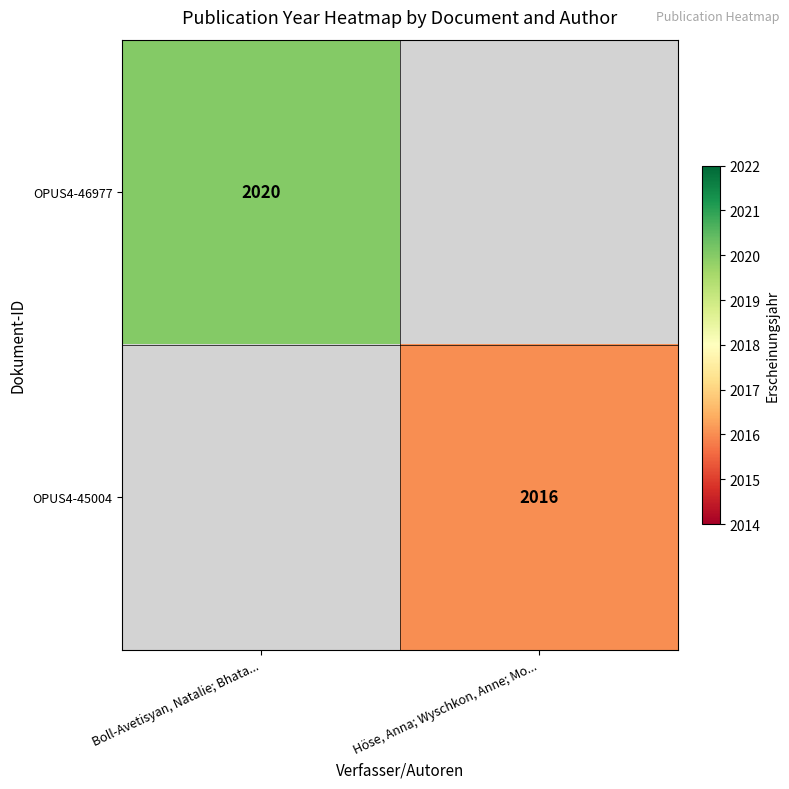

How many distinct data groups are displayed?

2